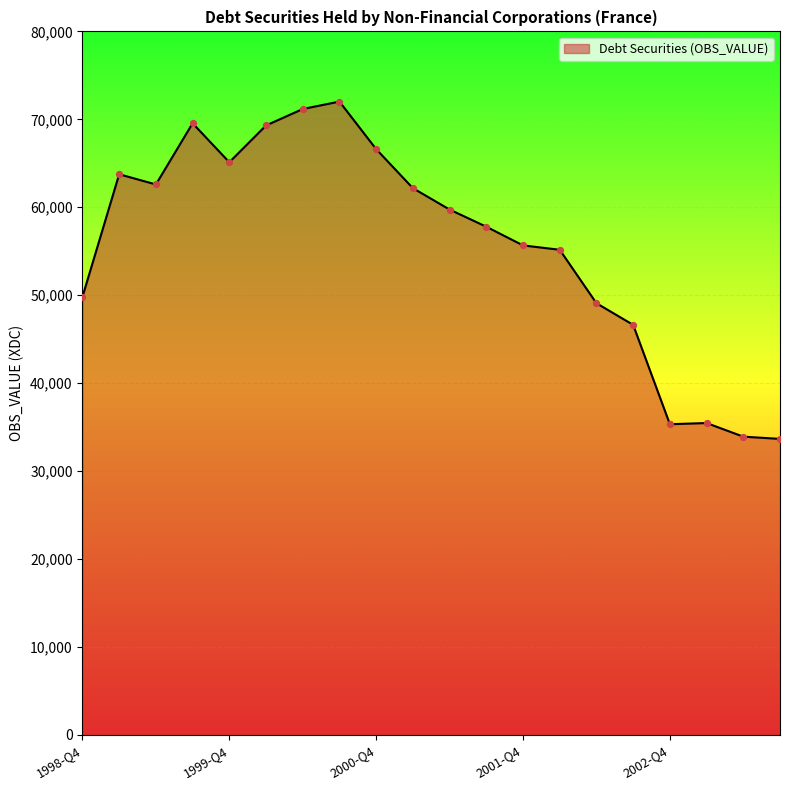

What is the maximum value shown in the chart?

72016